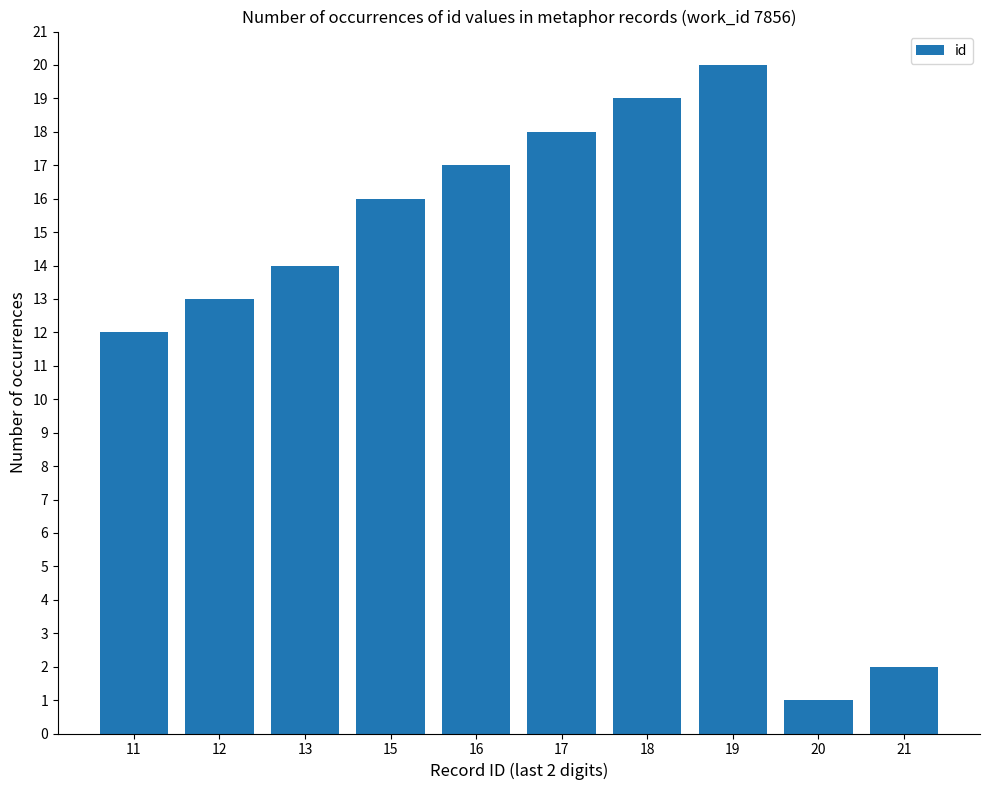

What is the maximum value shown in the chart?

20